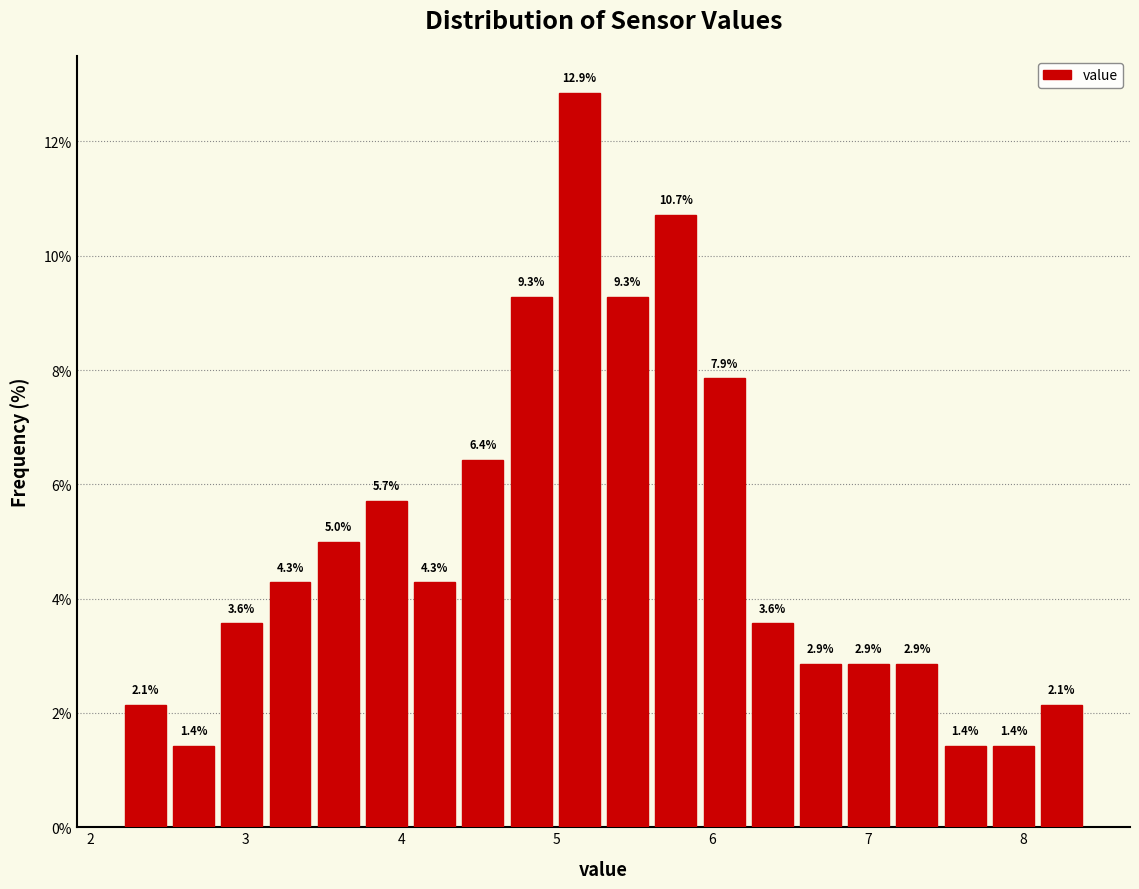

Read against the x-axis, roughly where is the centre of the tallest bar?

5.1